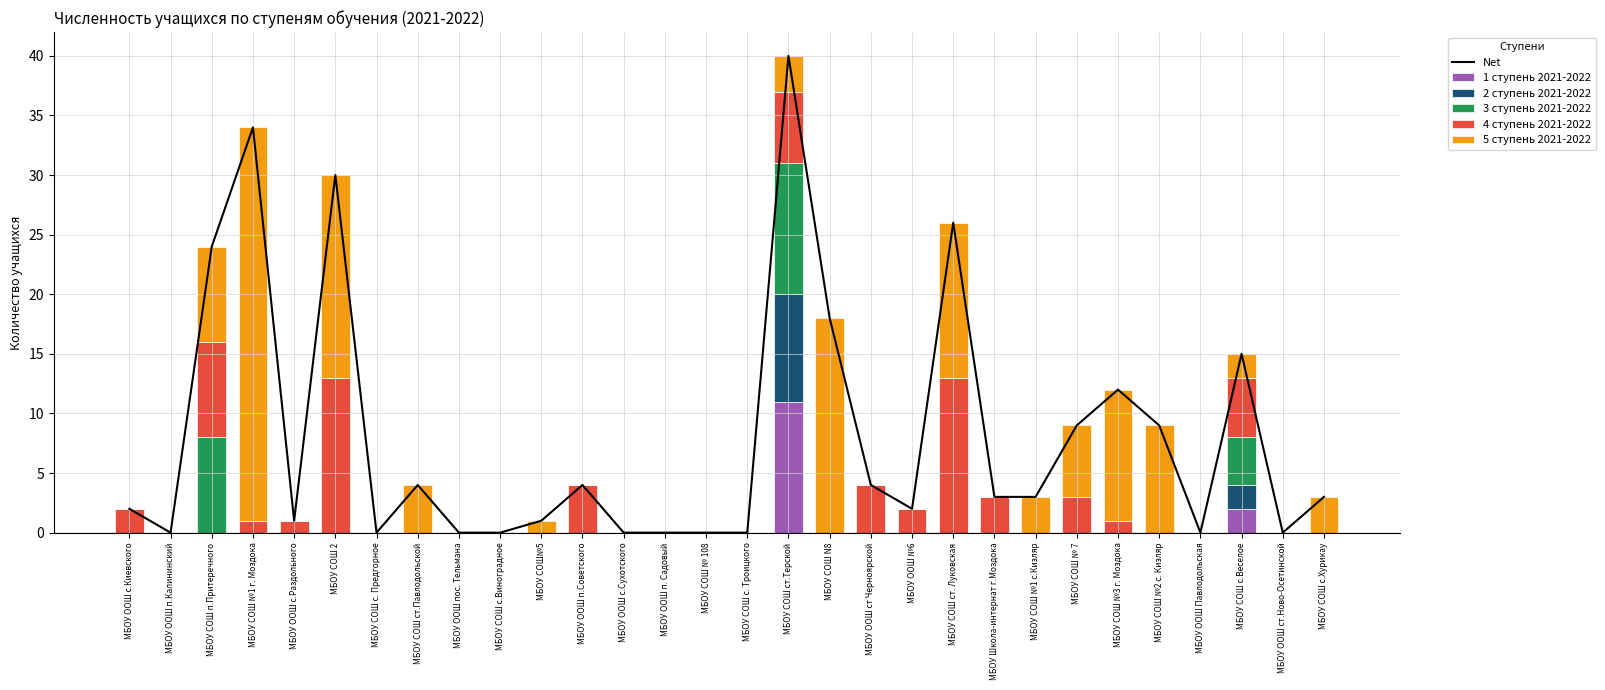

What is the difference between the highest and lowest values at МБОУ СОШ №3 г. Моздока?

12